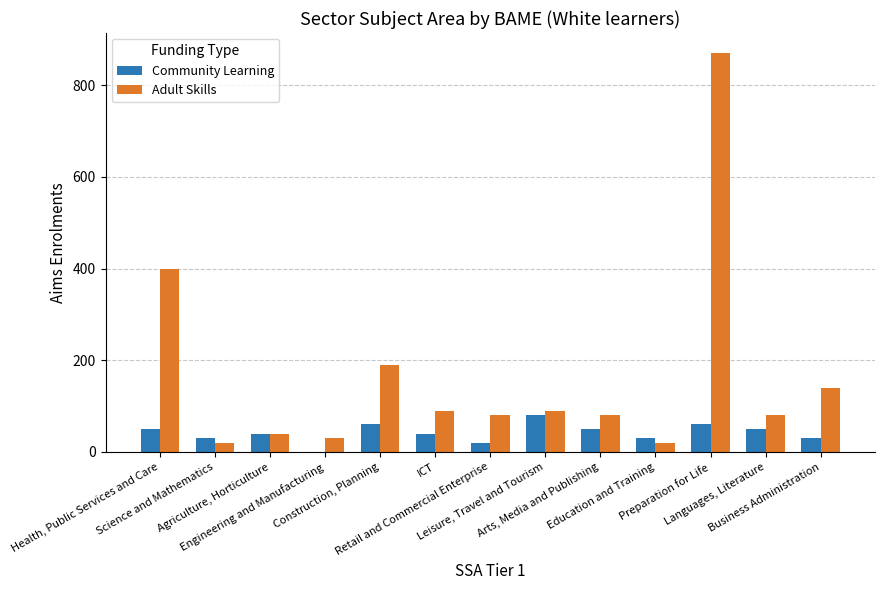

Reading left to right, what are all the values shown in this chart?

Community Learning: Health, Public Services and Care=50	Science and Mathematics=30	Agriculture, Horticulture=40	Engineering and Manufacturing=0	Construction, Planning=60	ICT=40	Retail and Commercial Enterprise=20	Leisure, Travel and Tourism=80	Arts, Media and Publishing=50	Education and Training=30	Preparation for Life=60	Languages, Literature=50	Business Administration=30
Adult Skills: Health, Public Services and Care=400	Science and Mathematics=20	Agriculture, Horticulture=40	Engineering and Manufacturing=30	Construction, Planning=190	ICT=90	Retail and Commercial Enterprise=80	Leisure, Travel and Tourism=90	Arts, Media and Publishing=80	Education and Training=20	Preparation for Life=870	Languages, Literature=80	Business Administration=140